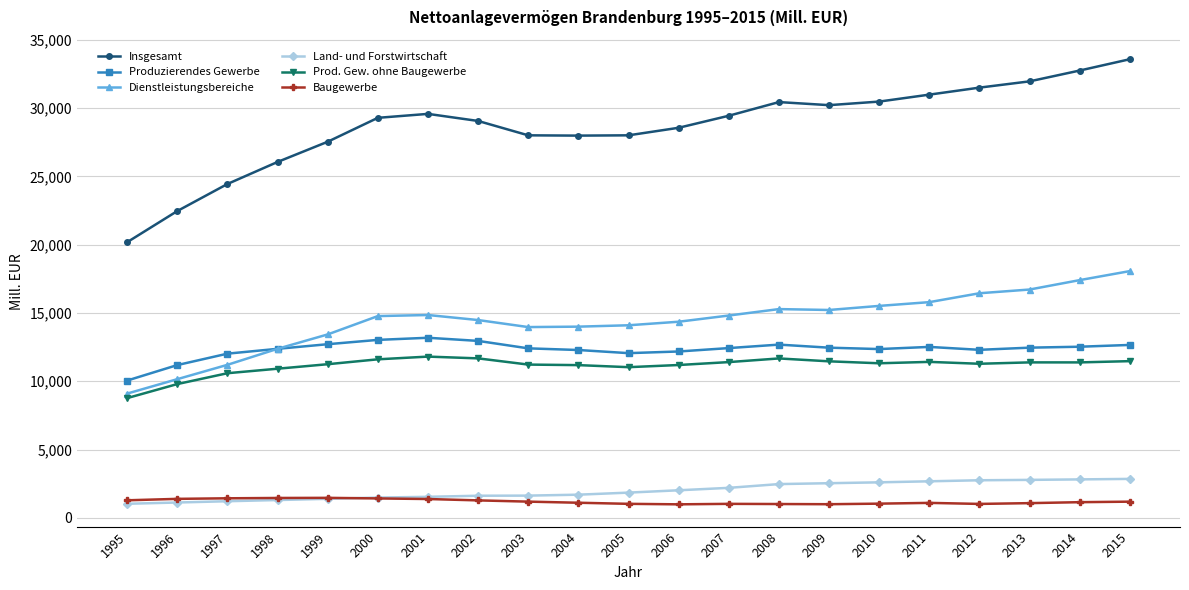

What is the sum of the Prod. Gew. ohne Baugewerbe values at 1999 and 2001?

23051.9